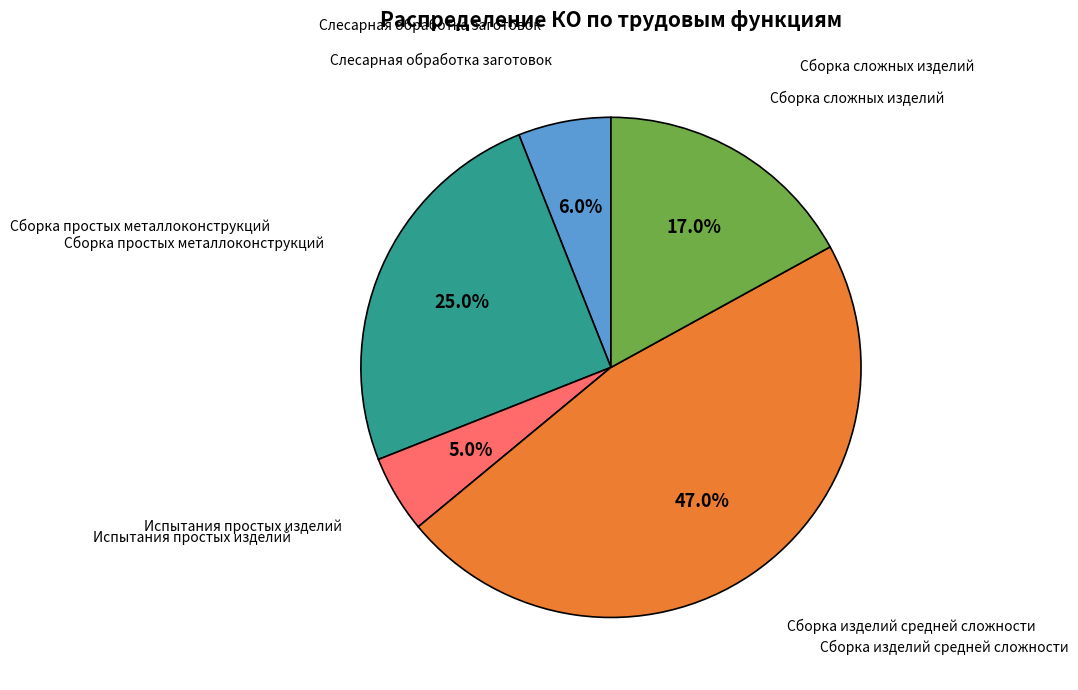

Is there any slice that represents more than half of the pie?

No